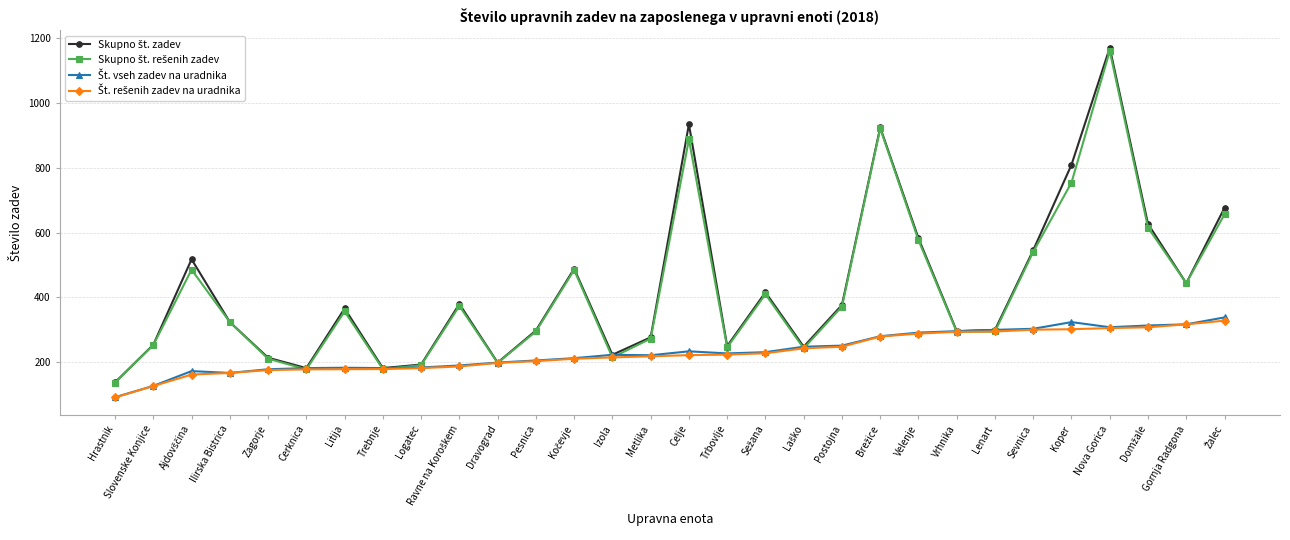

What is the label of the 2nd point from the right?

Gornja Radgona